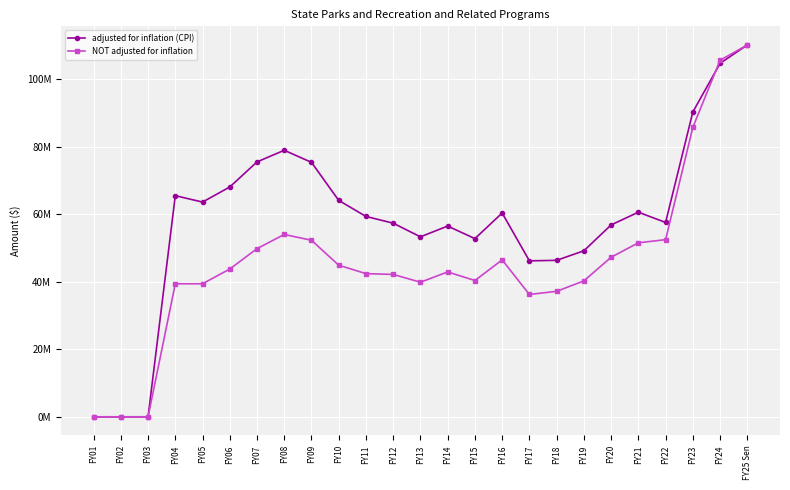

How many intersections are there between adjusted for inflation (CPI) and NOT adjusted for inflation?

1